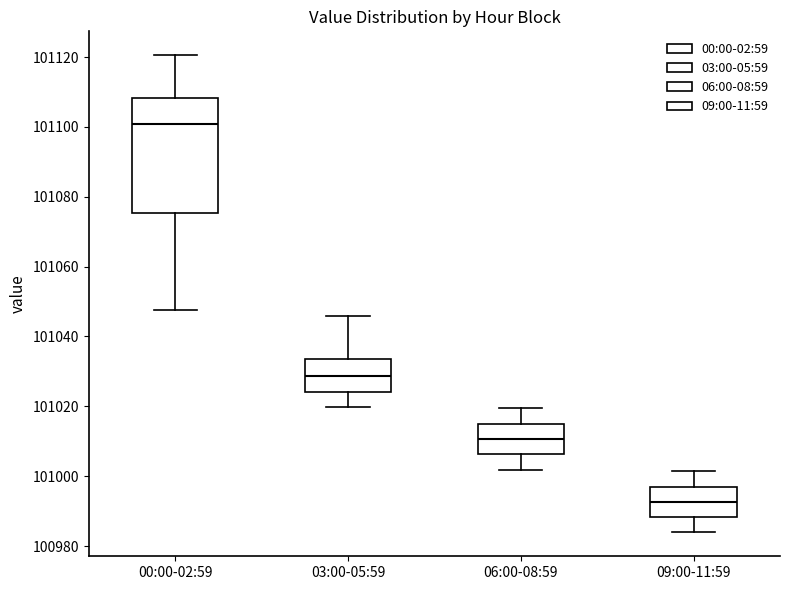

Reading left to right, transcribe this box plot: for each box, give where its median line is, the range the box spans, and where its two whiskers end, as read against the y-axis. The values are not printed on the chart, so give them approximately, as read against the axis.

00:00-02:59: median 101100, box 101076 to 101108, whiskers 101048 to 101120
03:00-05:59: median 101028, box 101024 to 101034, whiskers 101020 to 101046
06:00-08:59: median 101010, box 101006 to 101016, whiskers 101002 to 101020
09:00-11:59: median 100992, box 100988 to 100998, whiskers 100984 to 101002